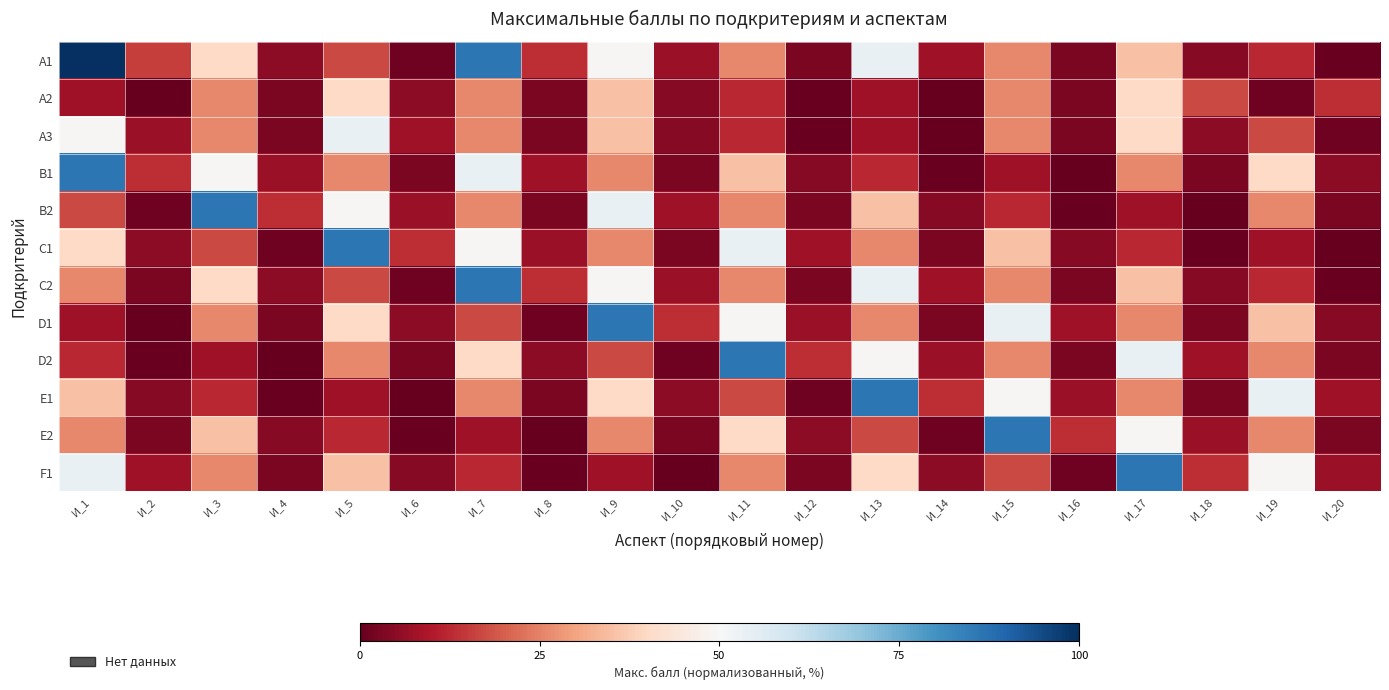

At which category is the sum across all series the highest?

И_1